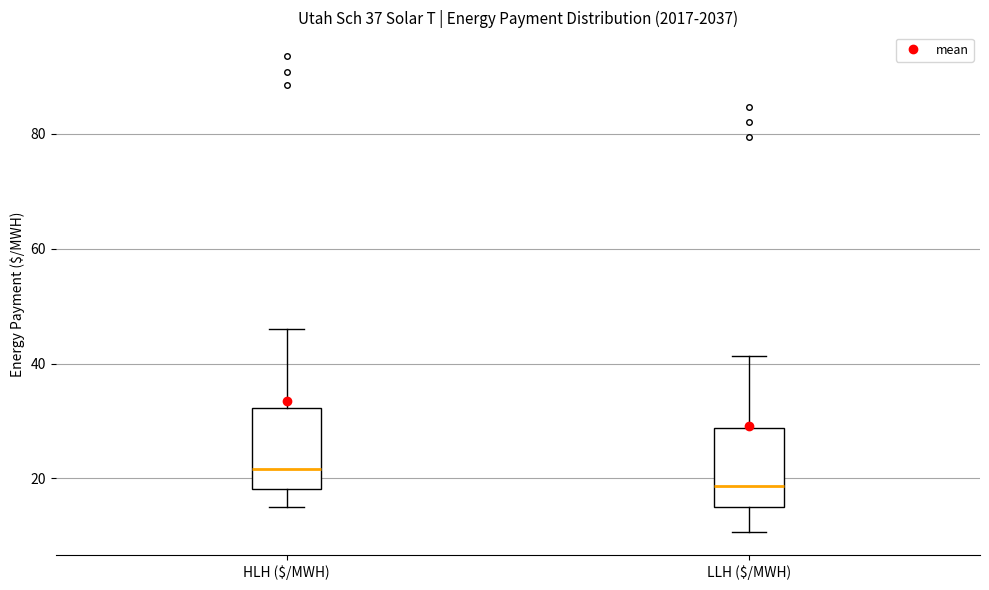

Reading left to right, read every box against the y-axis: the position of its median line, the range the box covers, and the ends of its whiskers. The values are not printed on the chart, so give them approximately, as read against the axis.

HLH ($/MWH): median 22, box 18 to 32, whiskers 14 to 46
LLH ($/MWH): median 18, box 14 to 28, whiskers 10 to 42